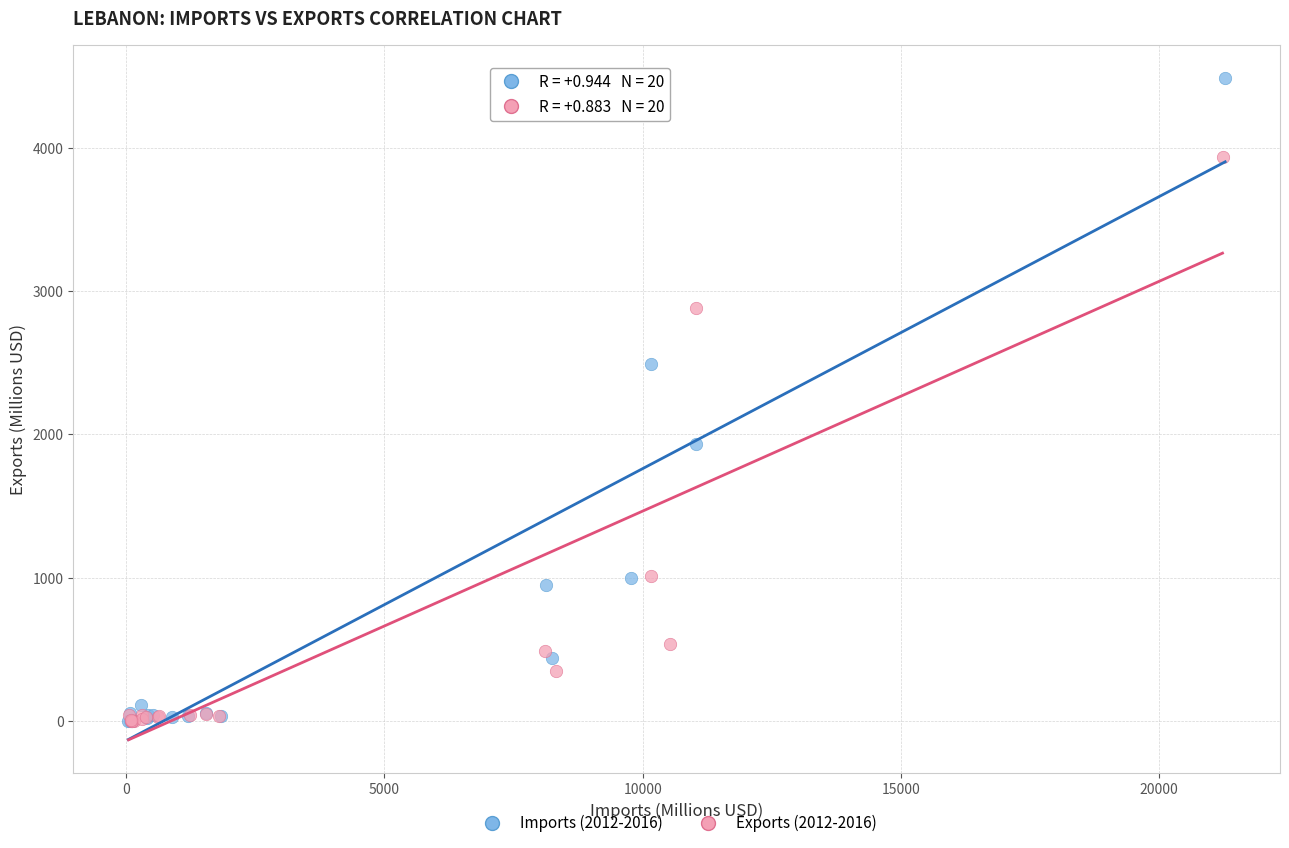

Which series contains the highest Y value?

Imports (2012-2016)